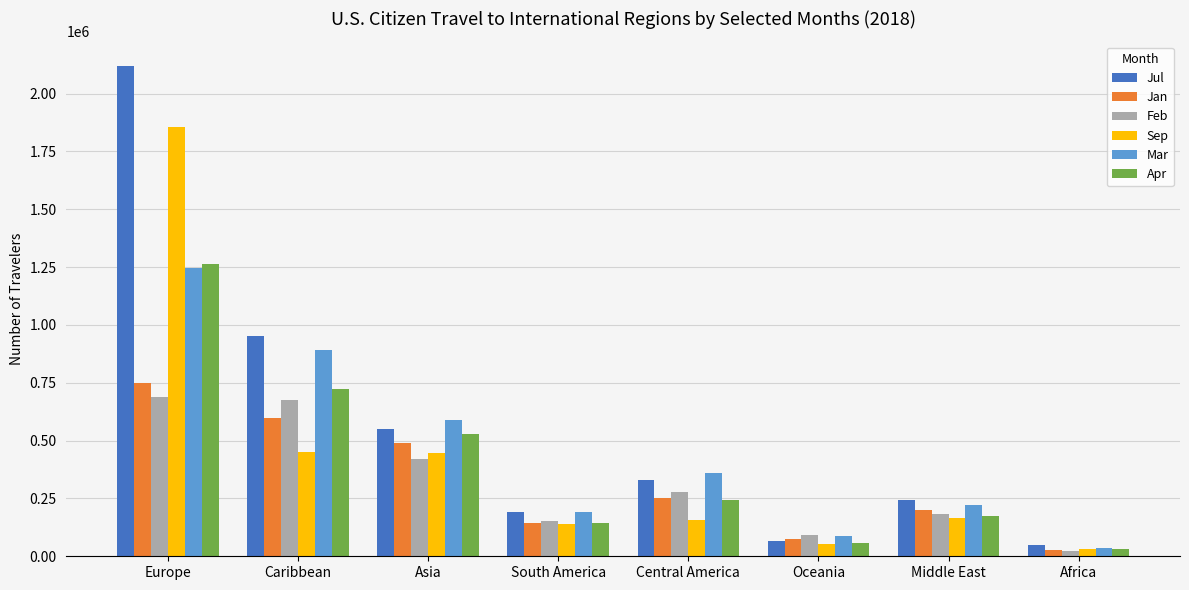

List the labels in order of Apr value, smallest first.

Africa, Oceania, South America, Middle East, Central America, Asia, Caribbean, Europe